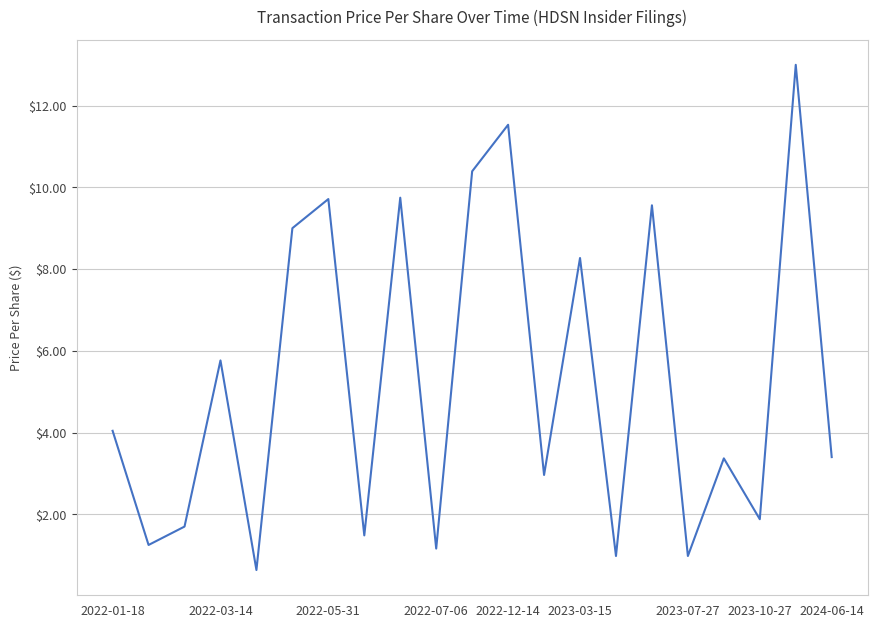

Is this an area chart (filled region under the line)?

No